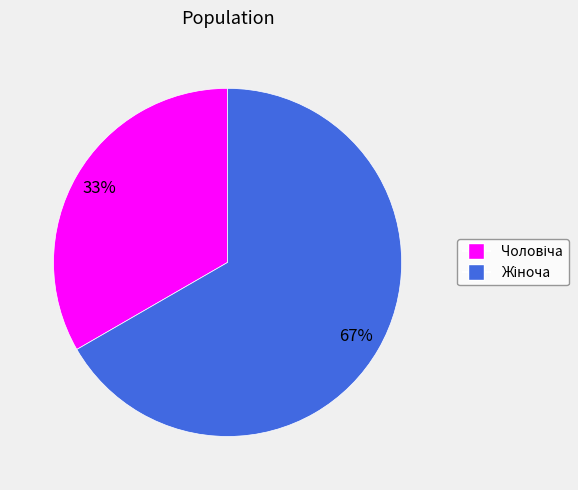

Is there a majority slice in this chart?

Yes